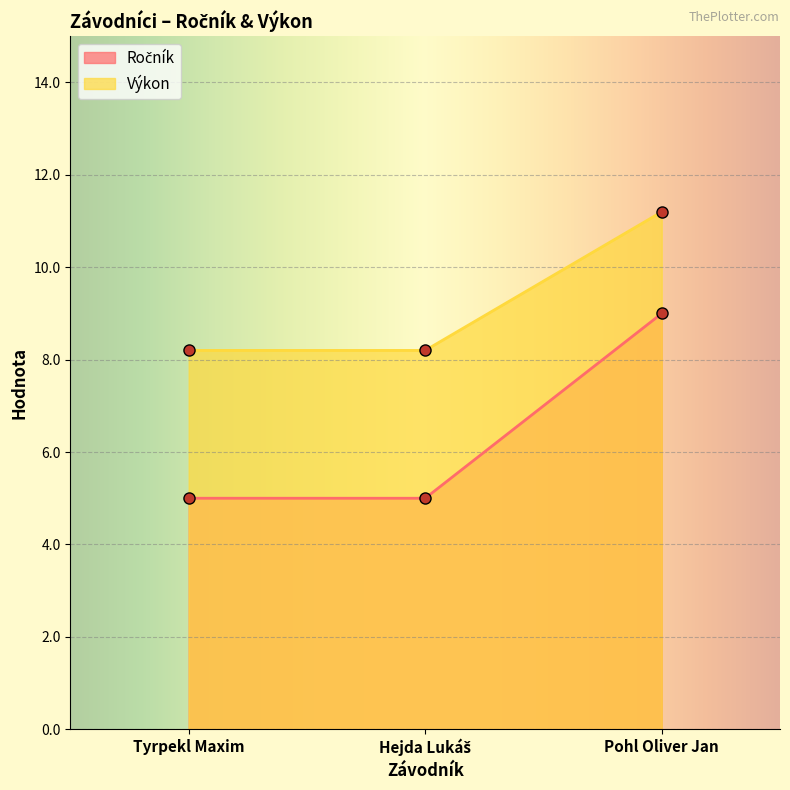

Rank the series by their maximum value, from lowest to highest.

Ročník, Výkon